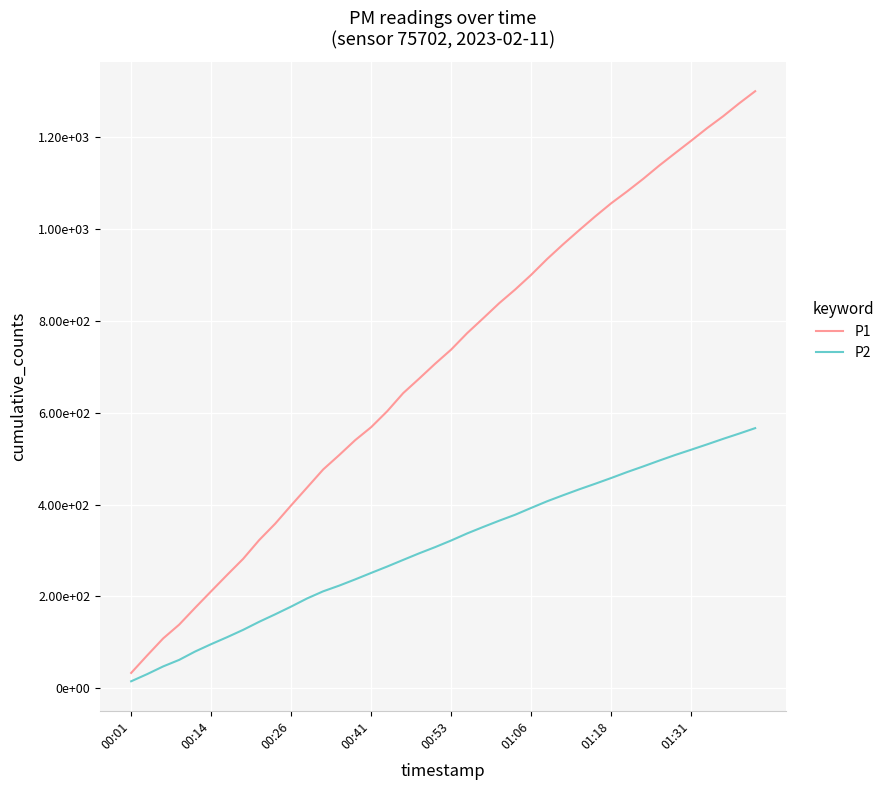

At how many categories does at least one series exceed 1260?

2